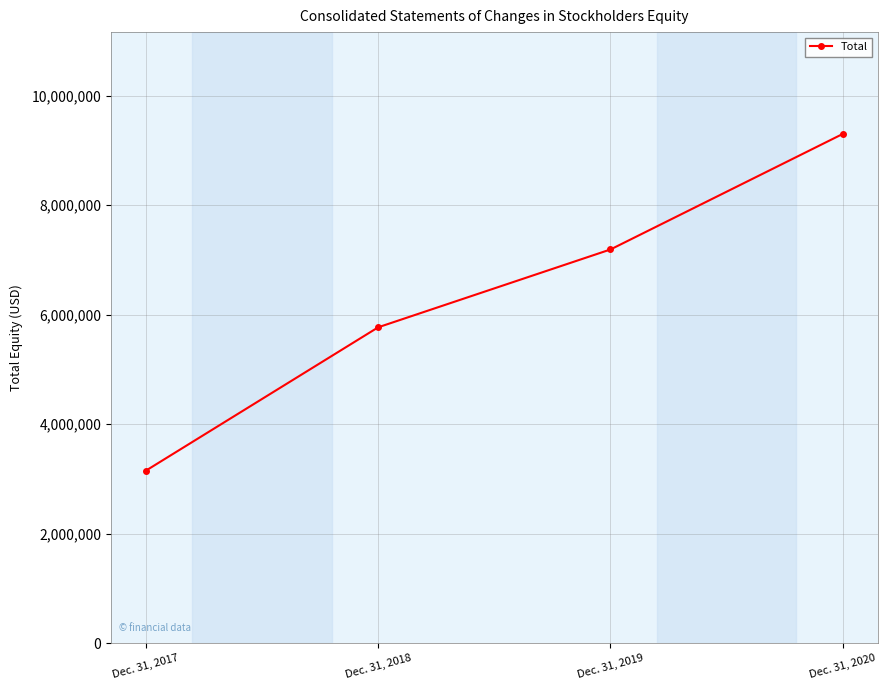

Read the value at Dec. 31, 2017.

3149793